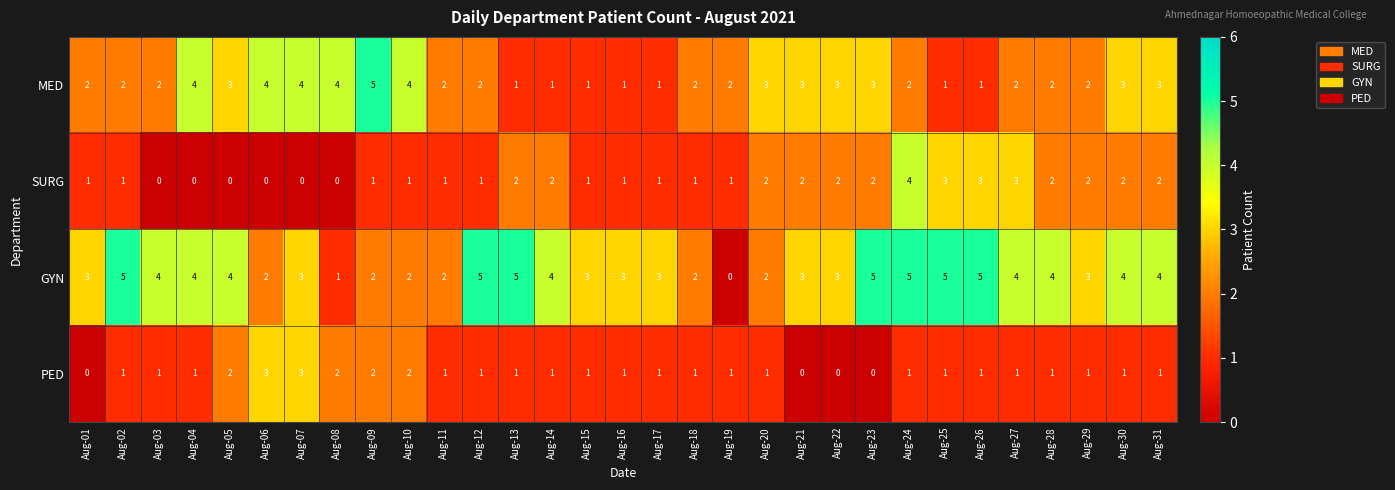

Which series has the largest total across all categories?

GYN